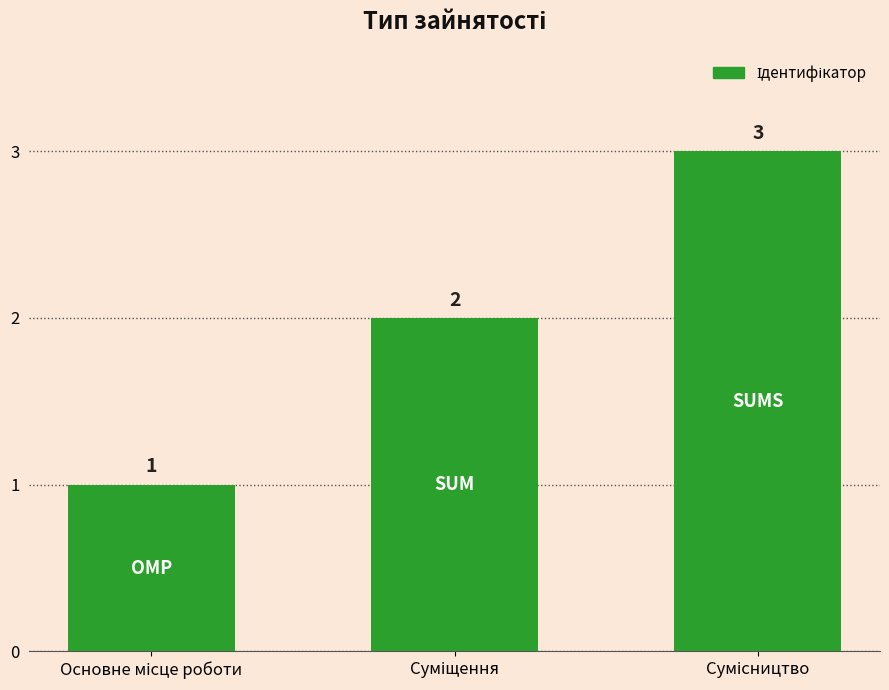

What is the sum of all values?

6